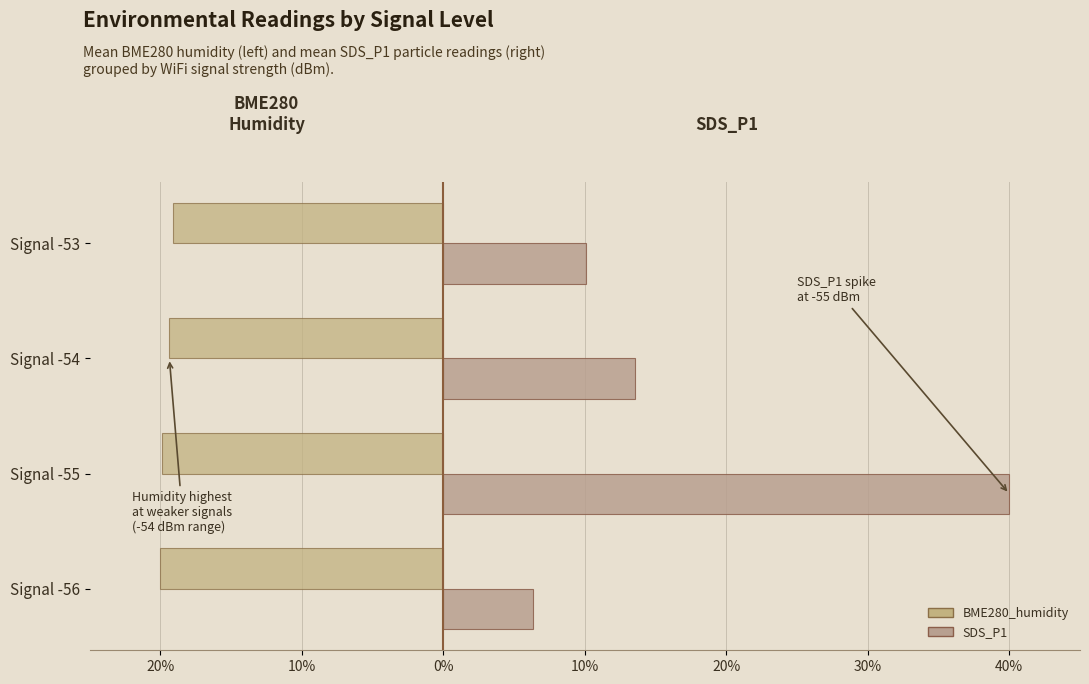

Which series has the widest spread of values?

SDS_P1